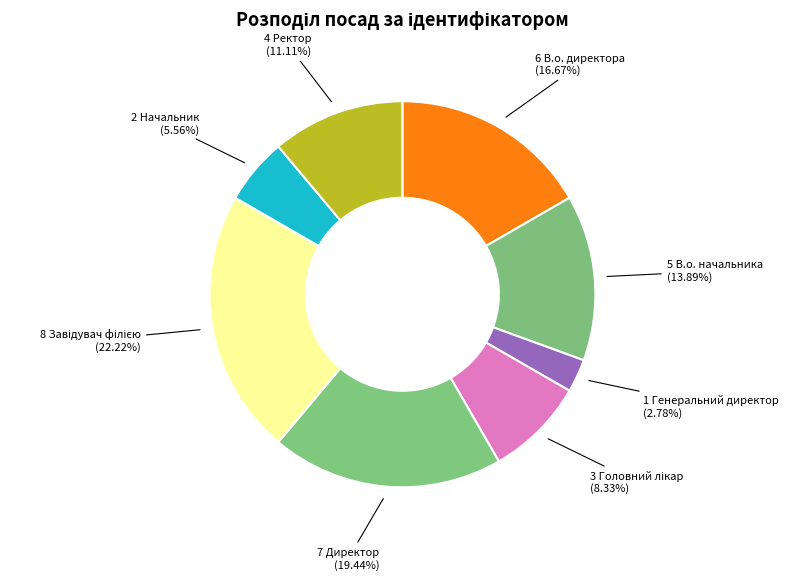

Count the number of slices in the pie.

8